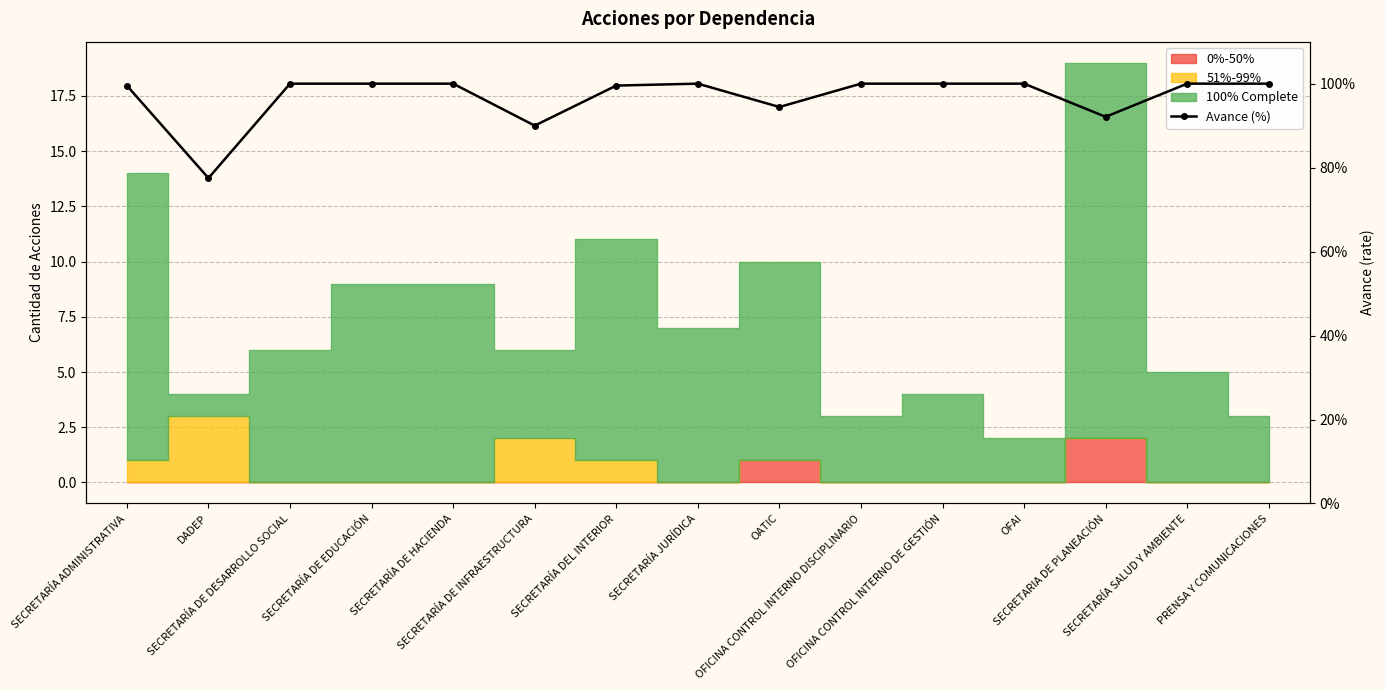

What is the label of the 13th point from the right?

SECRETARÍA DE DESARROLLO SOCIAL